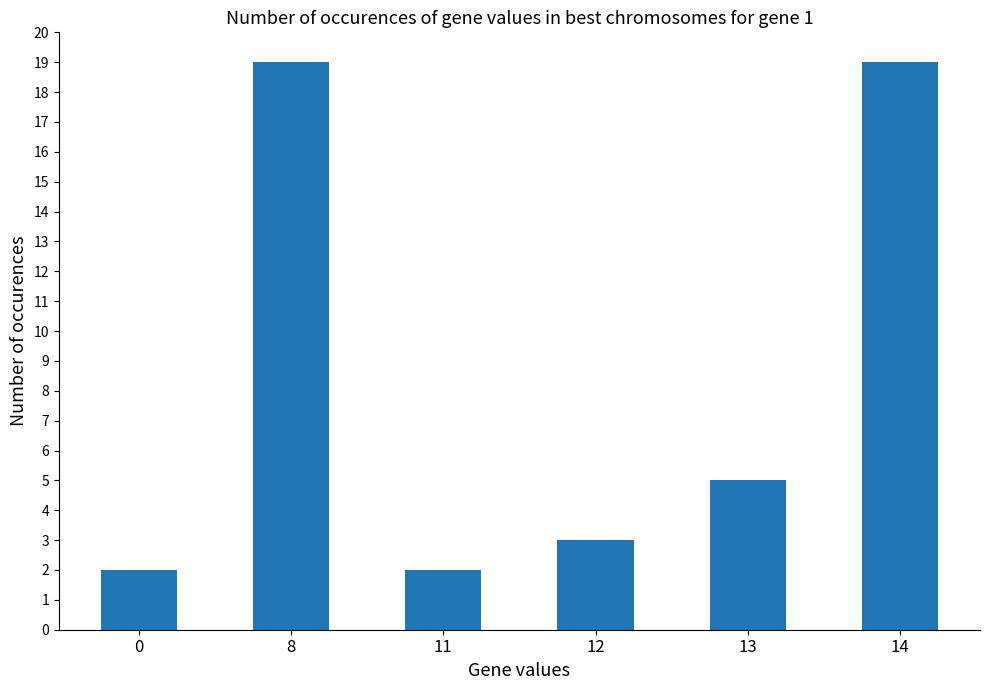

Where is the data nearest to the value 10?

13